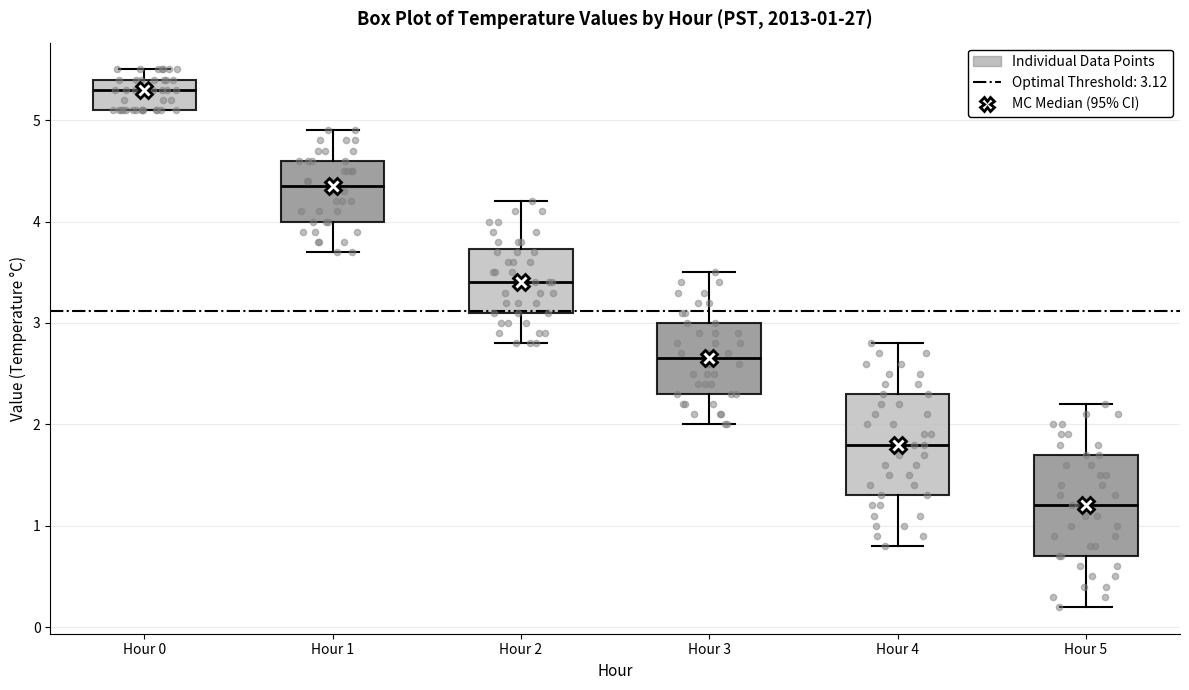

Which box has the highest median line?

Hour 0